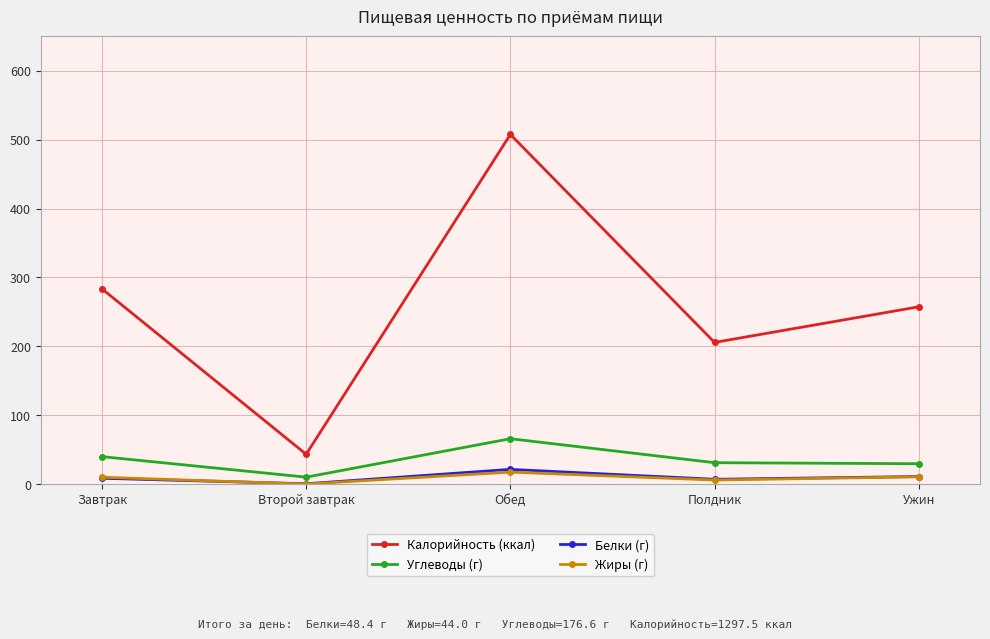

True or false: Жиры (г) has a value of 10.6 at Ужин.

True